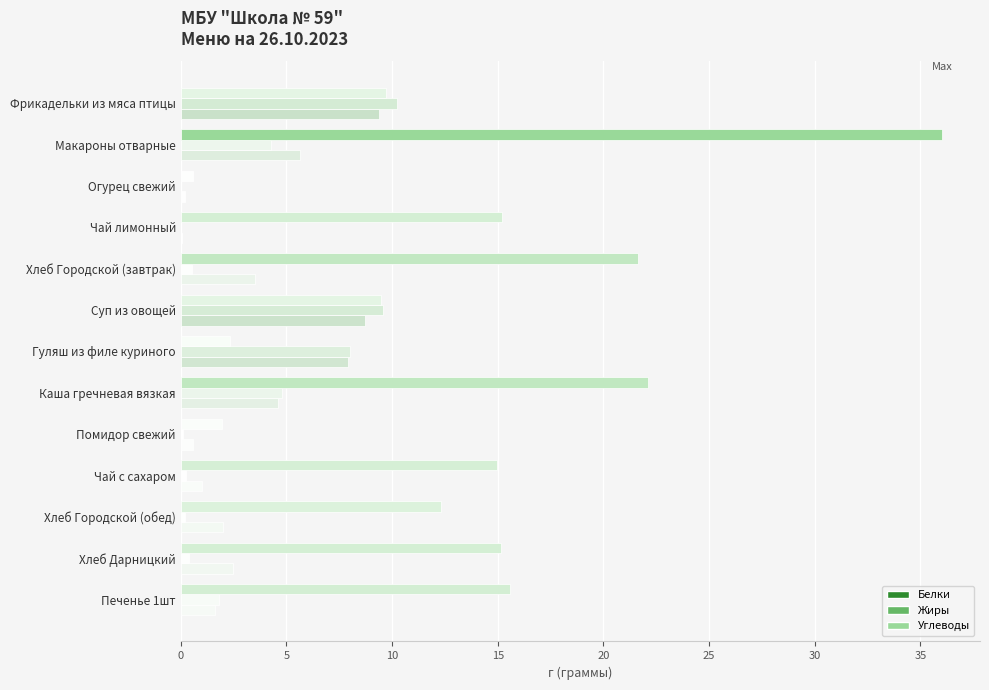

How many values in the Углеводы series exceed 14?

7